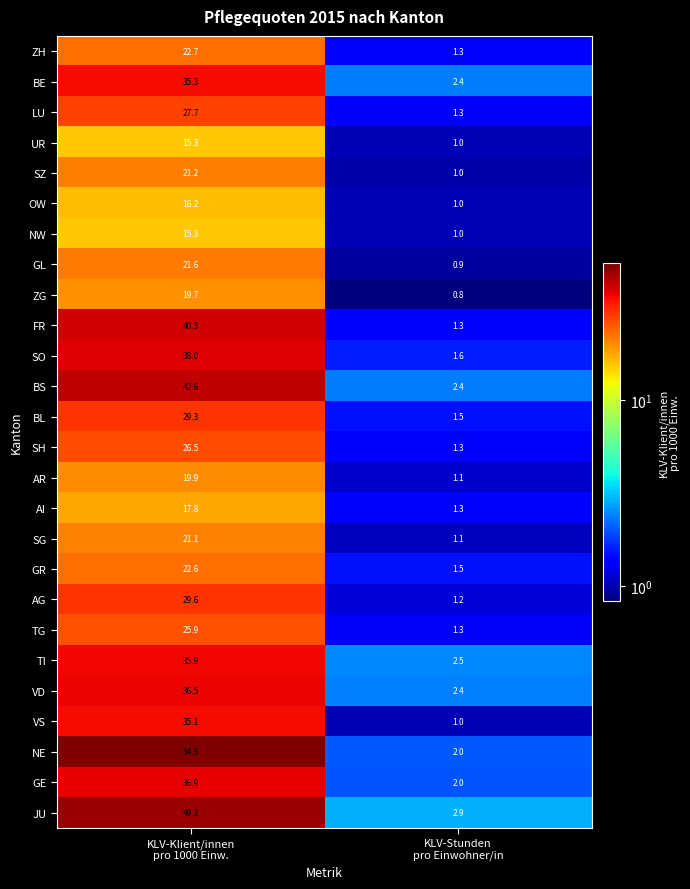

What is the minimum value for SZ?

1.0